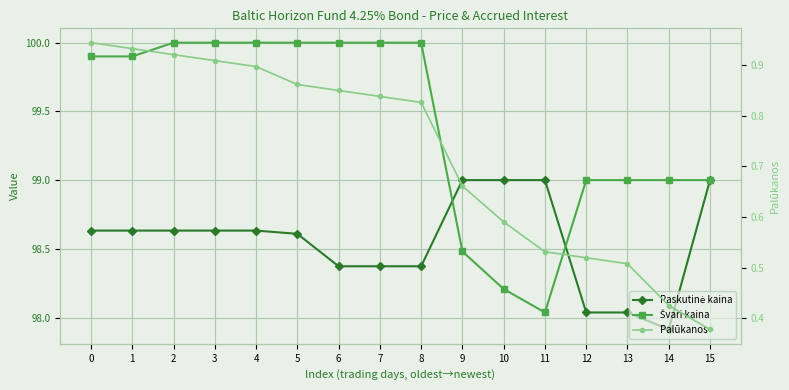

What is the value of the Paskutinė kaina point at the 7th from the left?

98.4